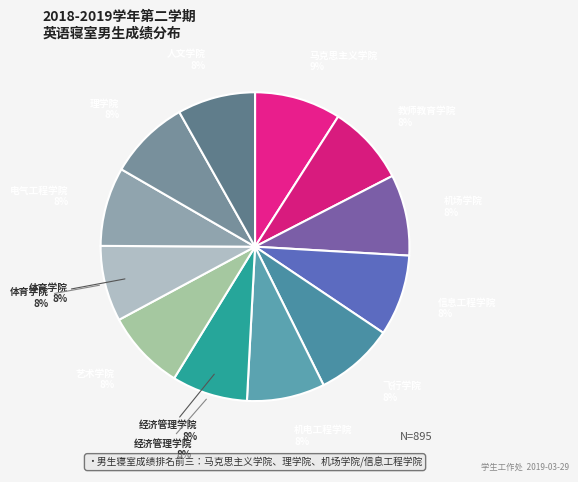

True or false: 艺术学院 accounts for 8% of the total.

True